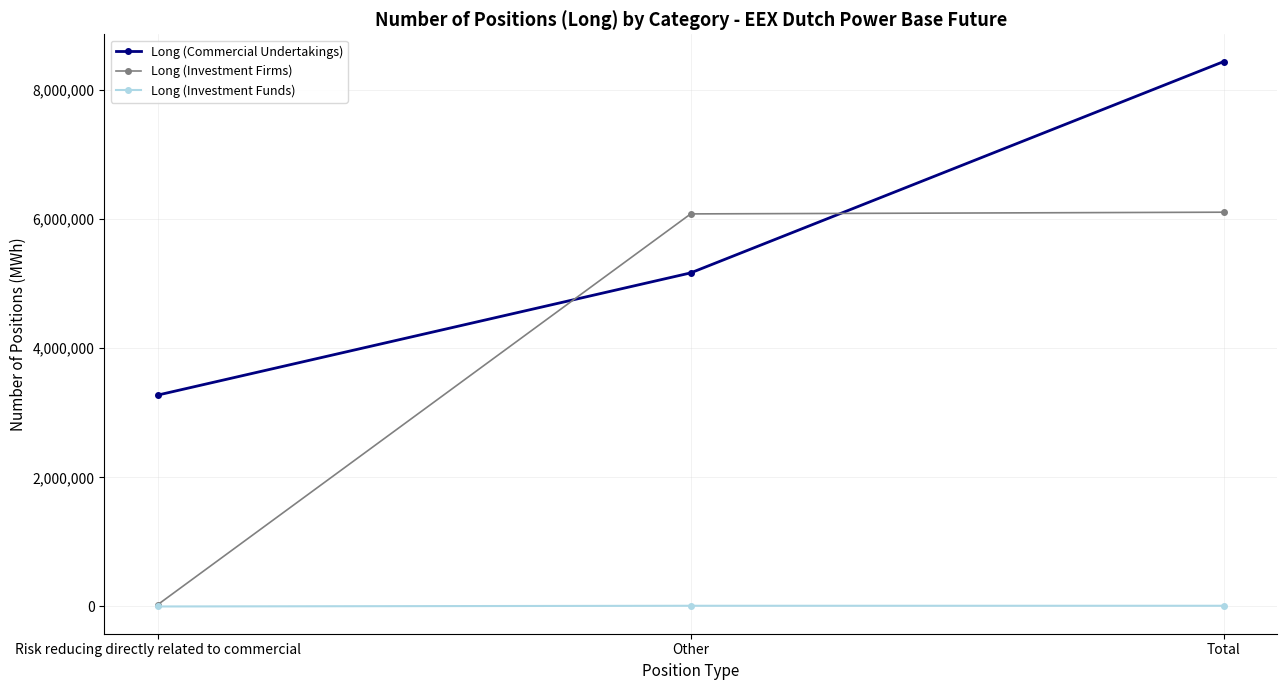

List the series in order of their overall mean, highest first.

Long (Commercial Undertakings), Long (Investment Firms), Long (Investment Funds)